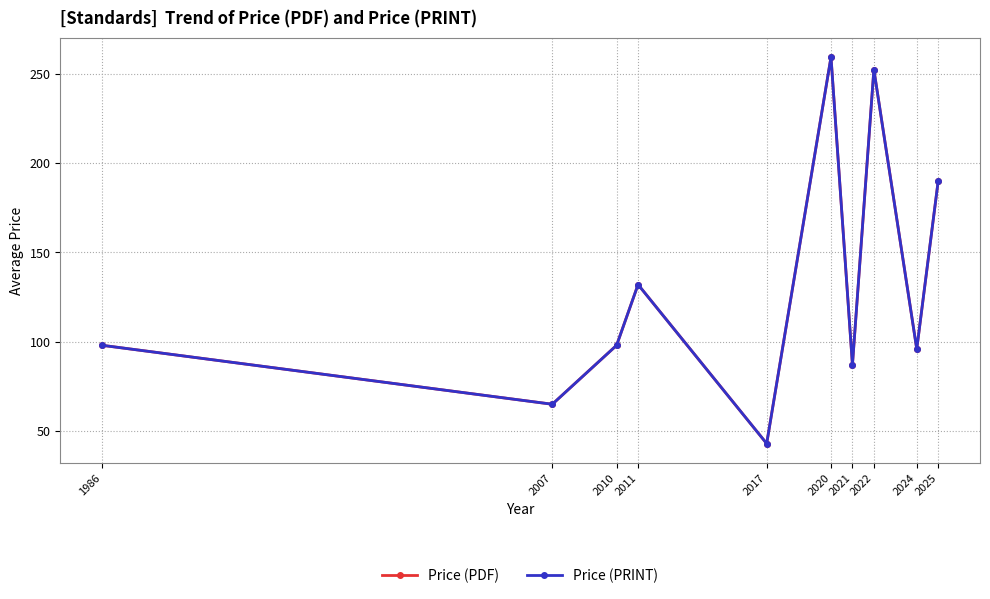

At how many categories does at least one series exceed 147?

3